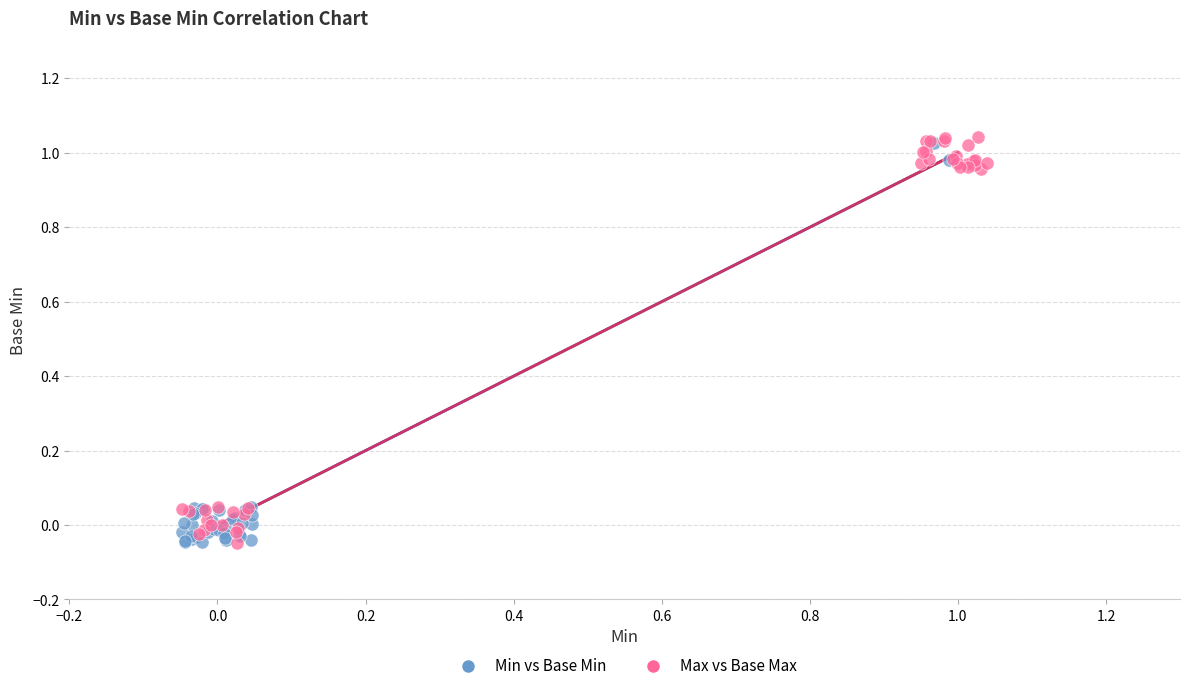

Which series contains the highest Y value?

Max vs Base Max